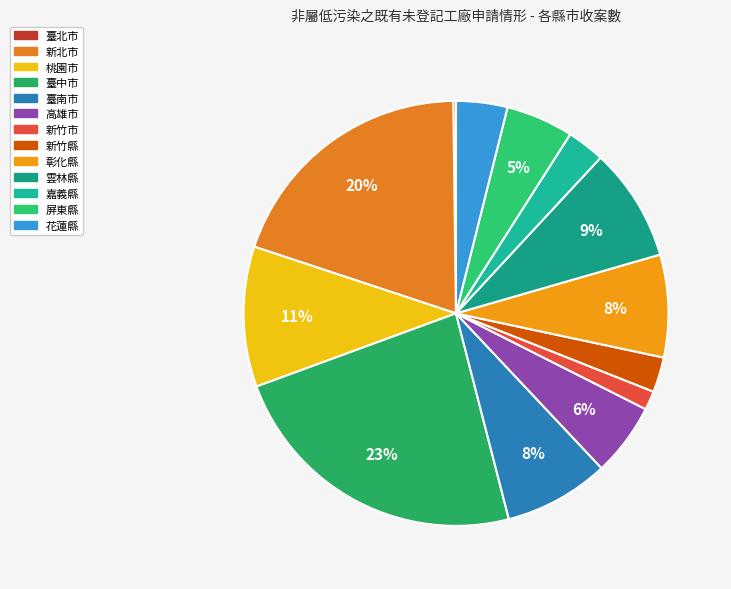

To the nearest percent, what is the average slice percentage?

8%